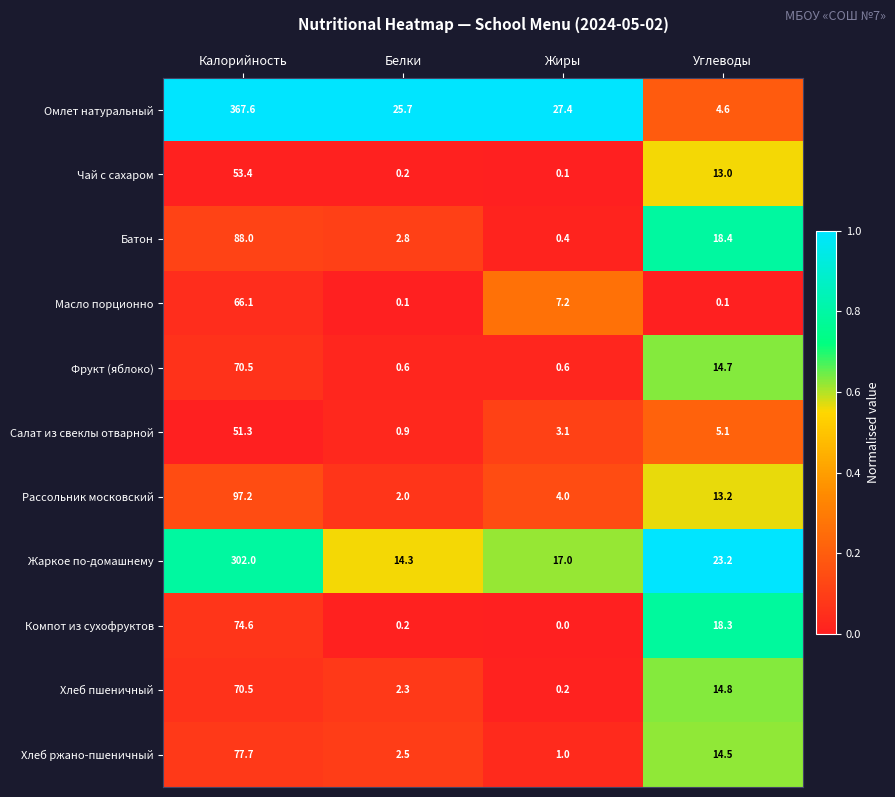

Is the value of Жаркое по-домашнему at Калорийность greater than the value of Чай с сахаром at Белки?

Yes